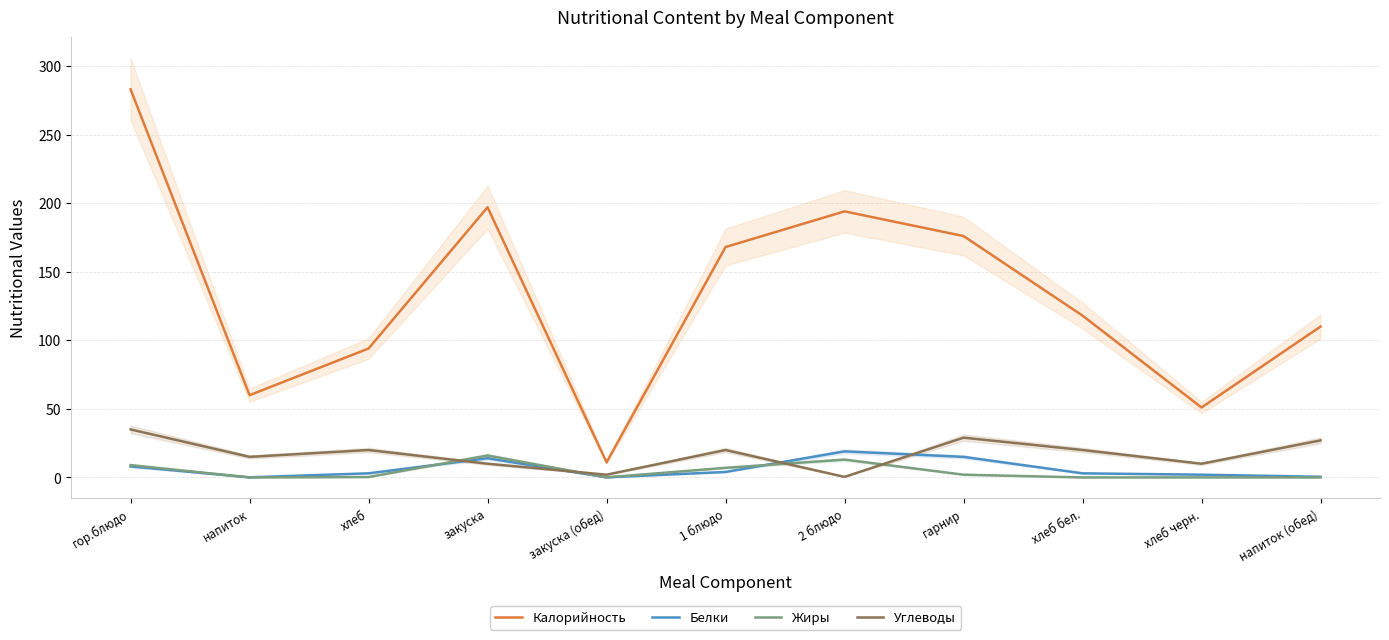

What is the difference between the second highest and minimum values in the Углеводы series?

28.6